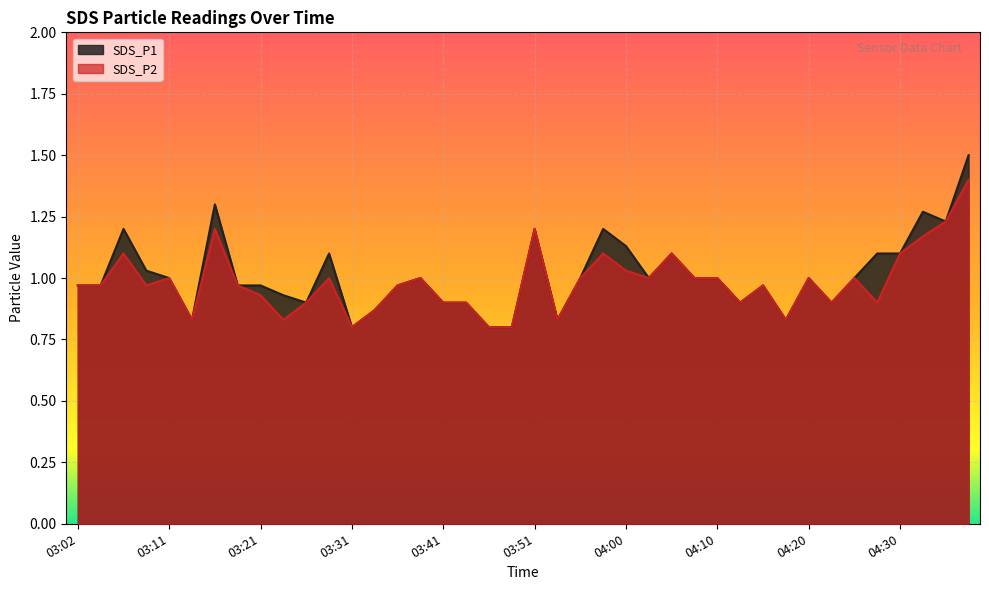

True or false: SDS_P2 and SDS_P1 cross at least once.

False